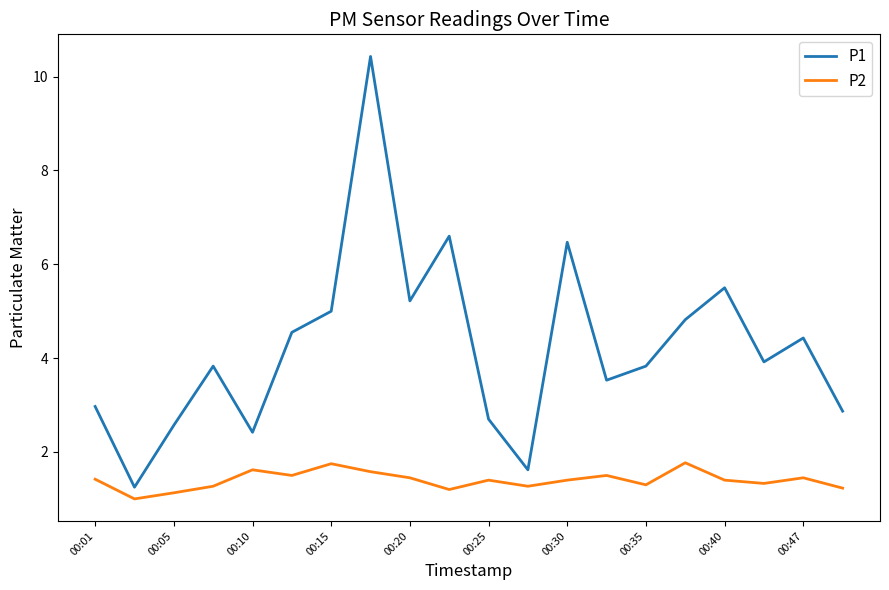

Which series has the widest spread of values?

P1